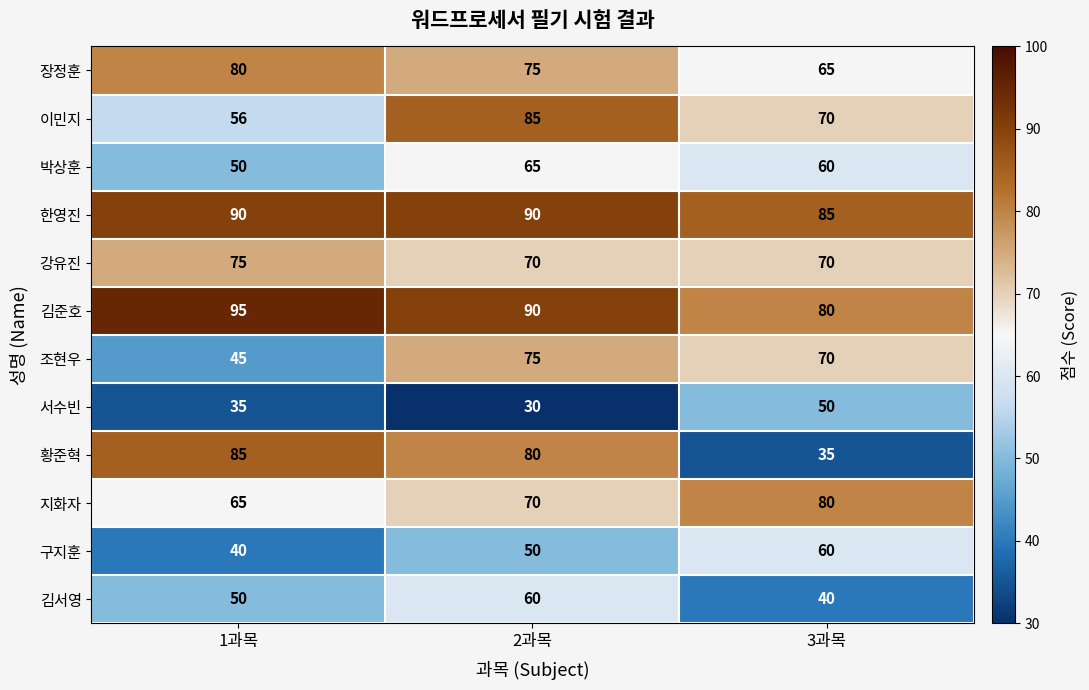

Between 2과목 and 3과목, which series saw the biggest shift?

황준혁